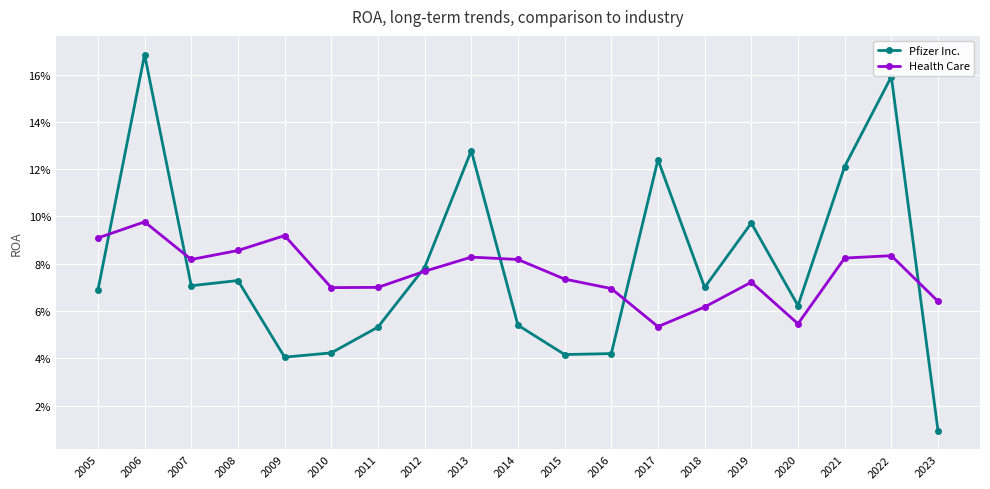

How many interior local valleys does the Health Care series have?

4